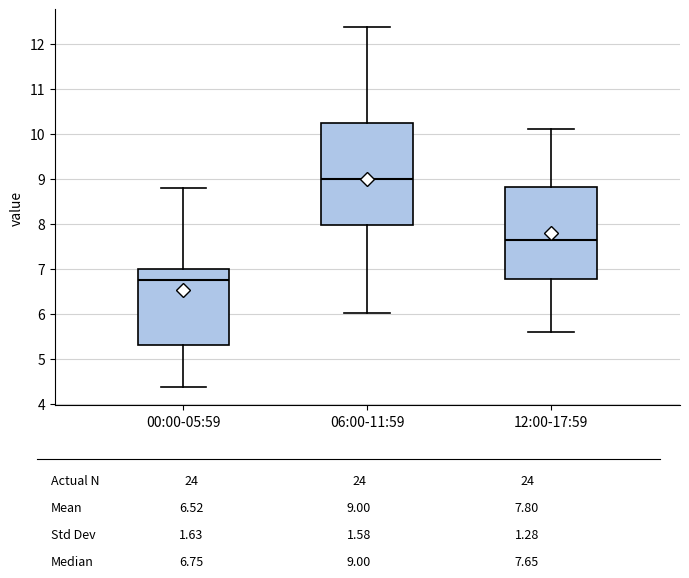

Reading left to right, read every box against the y-axis: the position of its median line, the range the box covers, and the ends of its whiskers. The values are not printed on the chart, so give them approximately, as read against the axis.

00:00-05:59: median 6.8, box 5.3 to 7.0, whiskers 4.4 to 8.8
06:00-11:59: median 9.0, box 8.0 to 10.2, whiskers 6.0 to 12.4
12:00-17:59: median 7.7, box 6.8 to 8.8, whiskers 5.6 to 10.1